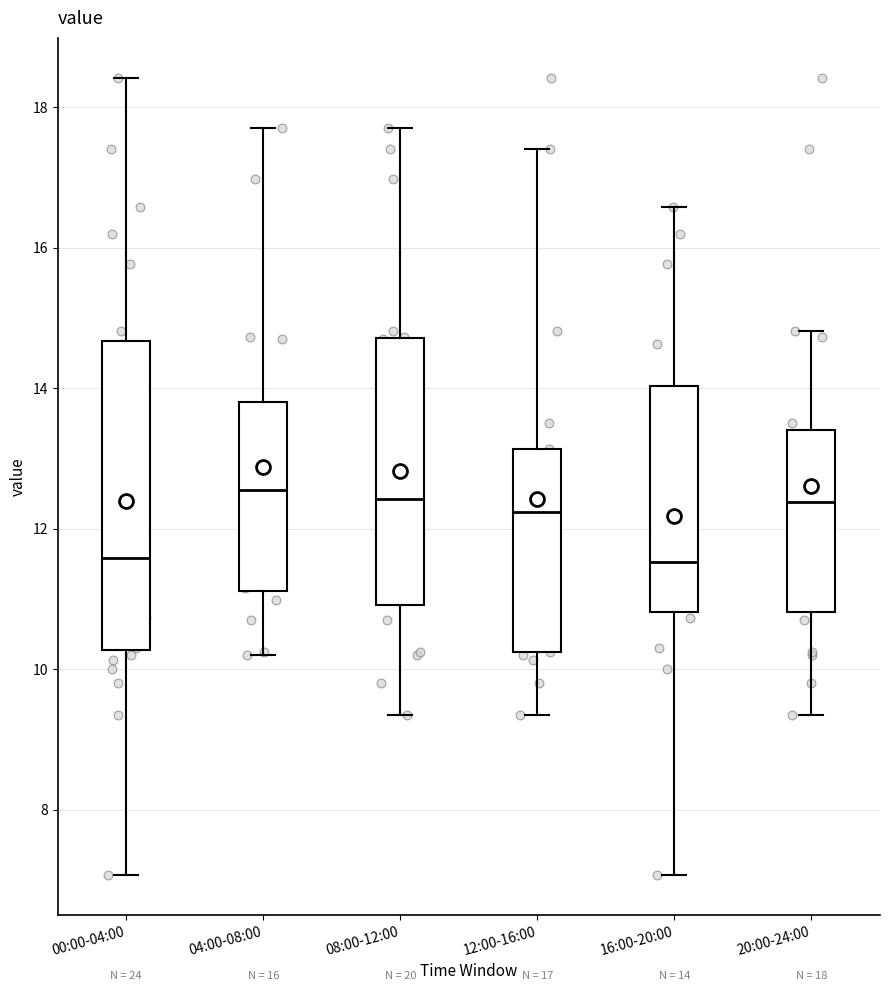

Comparing the boxes themselves (not the whiskers), which one is the tallest?

00:00-04:00